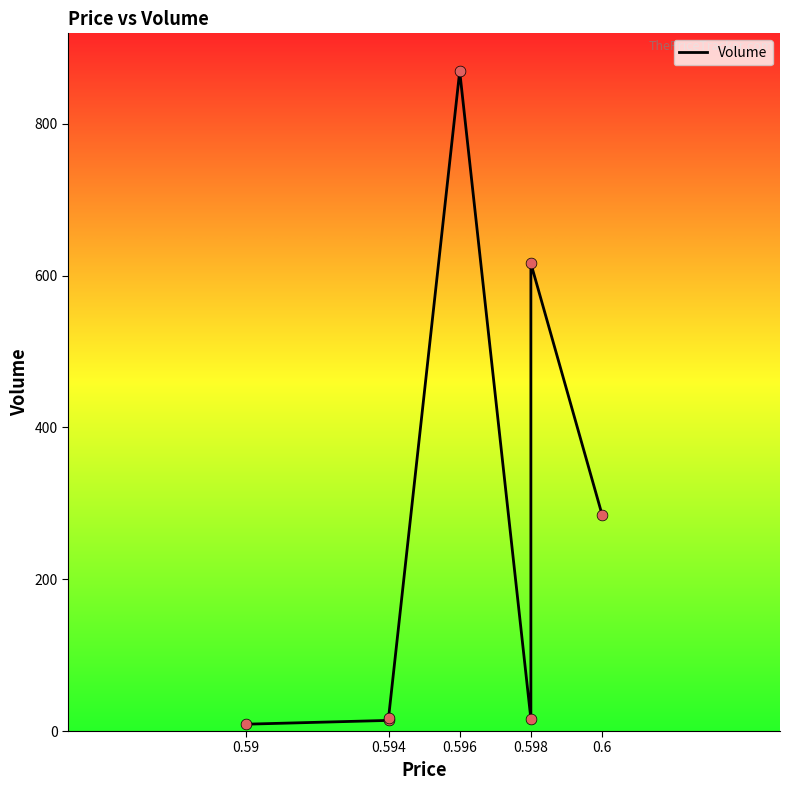

Which has a higher value, 0.596 or 0.598?

0.596